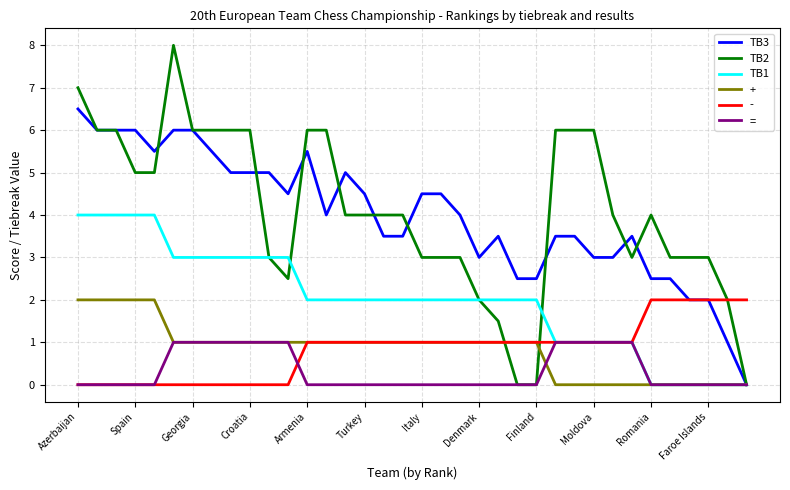

What is the greatest value displayed?

8.0